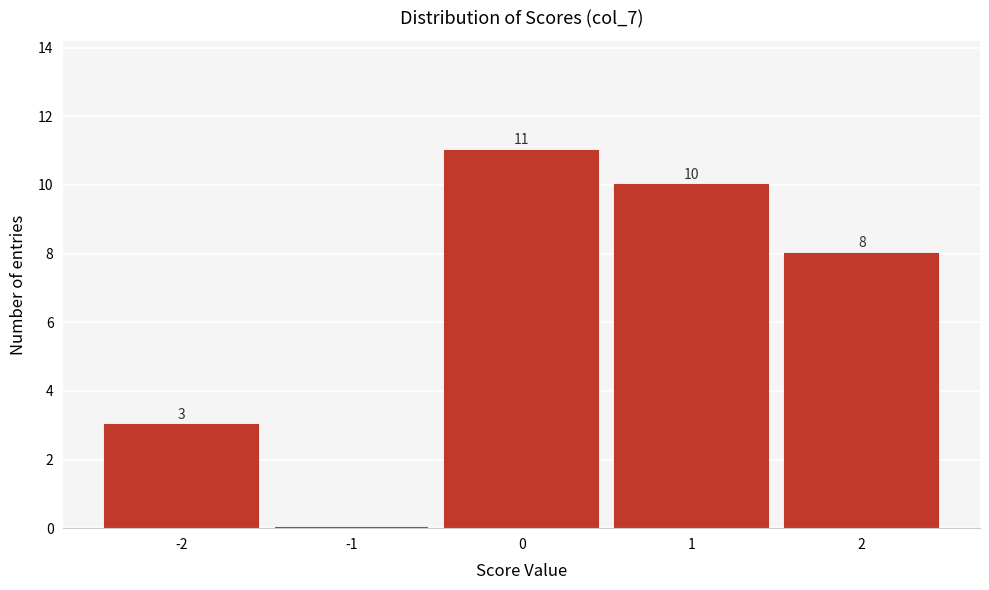

Reading right to left, transcribe all the data shown in this chart.

2=8	1=10	0=11	-1=0	-2=3